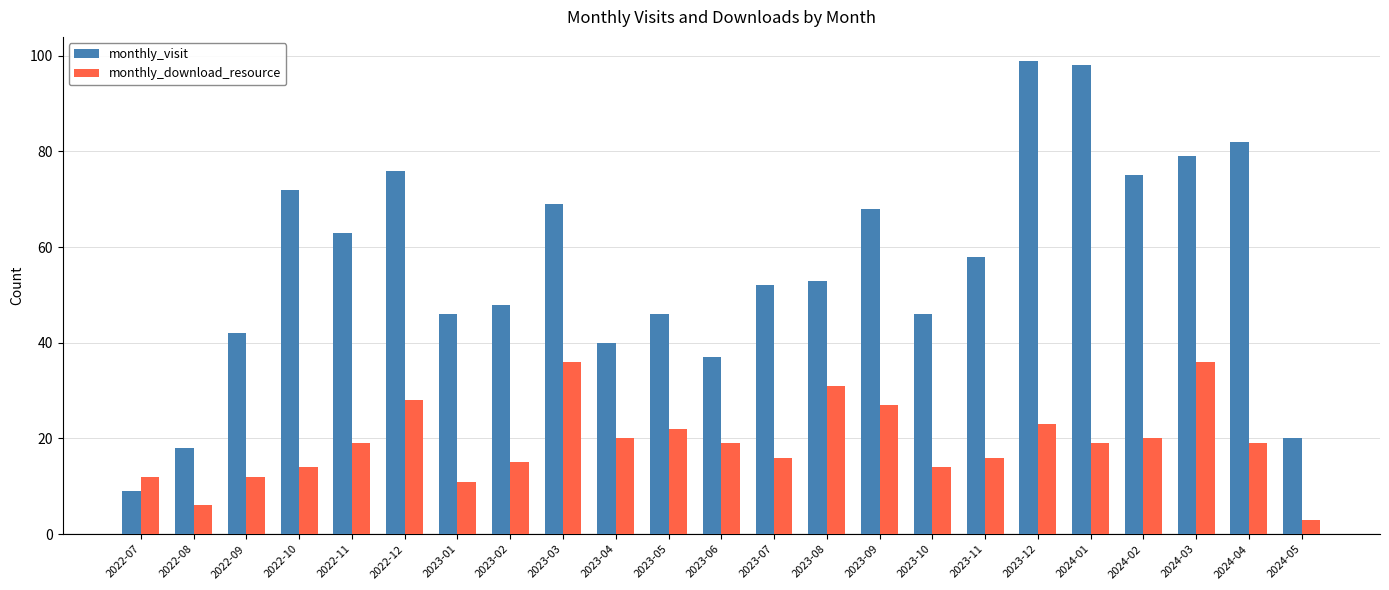

True or false: monthly_download_resource has a value of 28 at 2022-12.

True